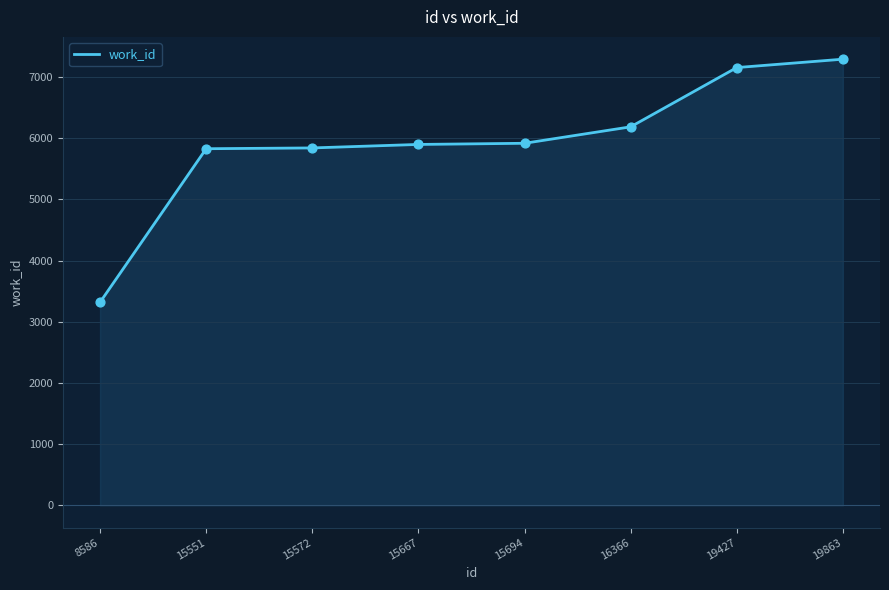

Which has a higher value, 8586 or 15667?

15667